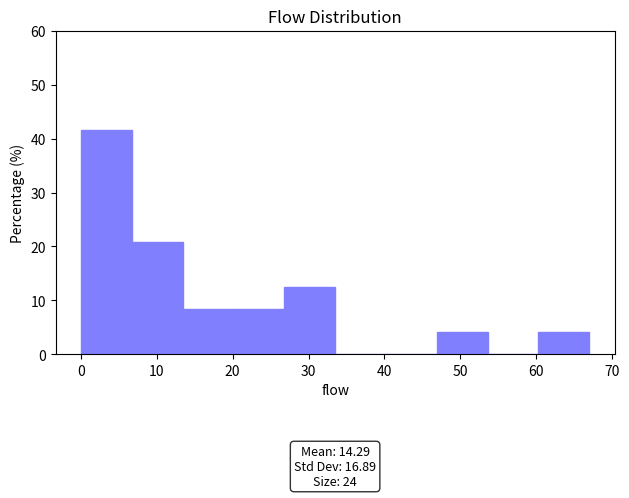

Over which range of the x-axis is the bar tallest?

0.0 to 6.7